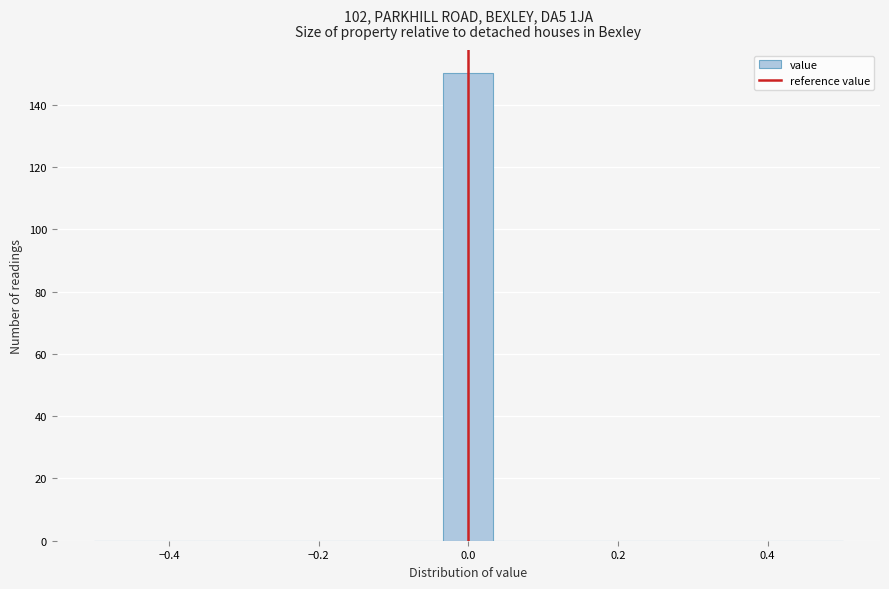

Around what value on the x-axis is the tallest bar? Give the approximate position of its centre, as read against the axis.

0.00